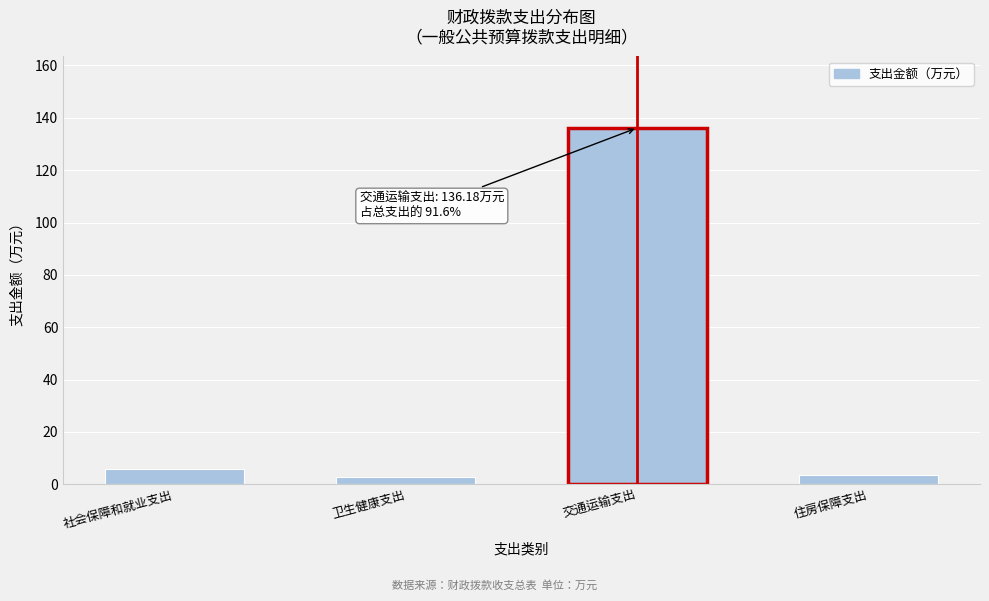

Reading right to left, extract all data points from this chart.

住房保障支出=3.7	交通运输支出=136.2	卫生健康支出=2.7	社会保障和就业支出=5.8